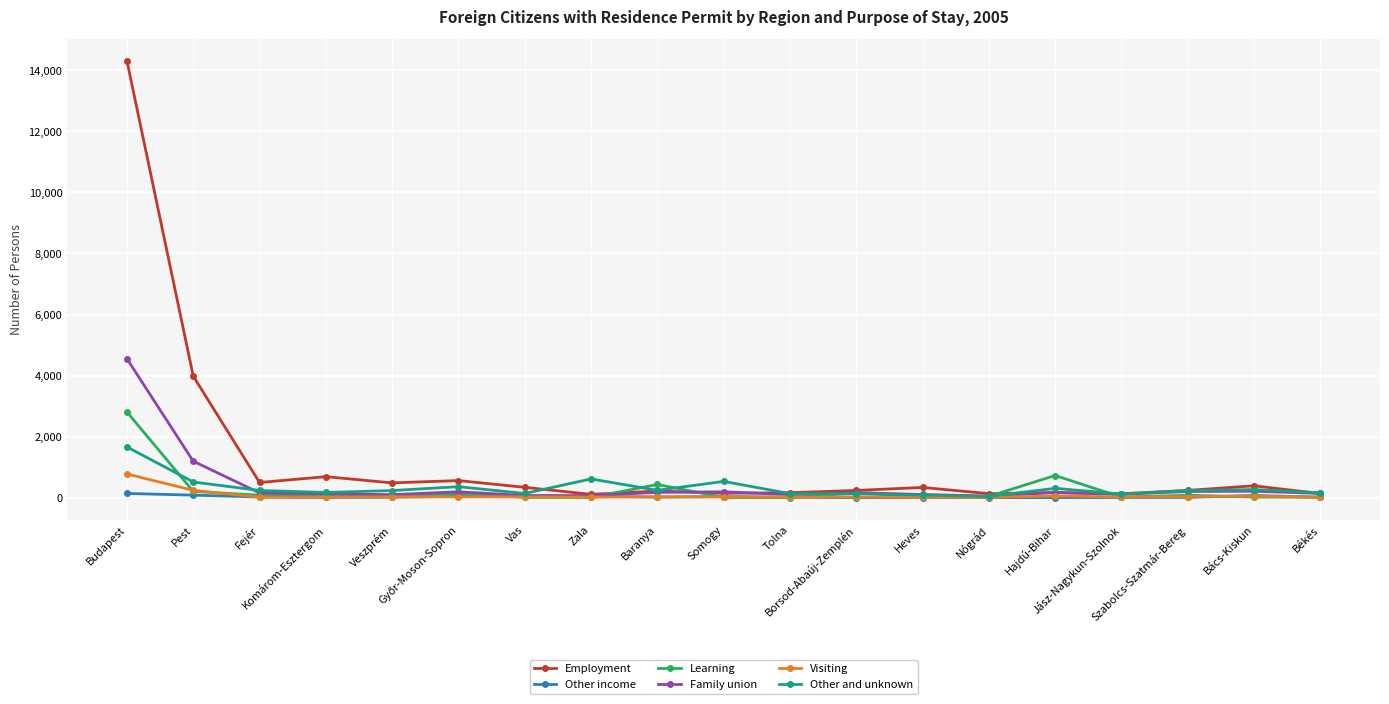

Which series has the widest spread of values?

Employment